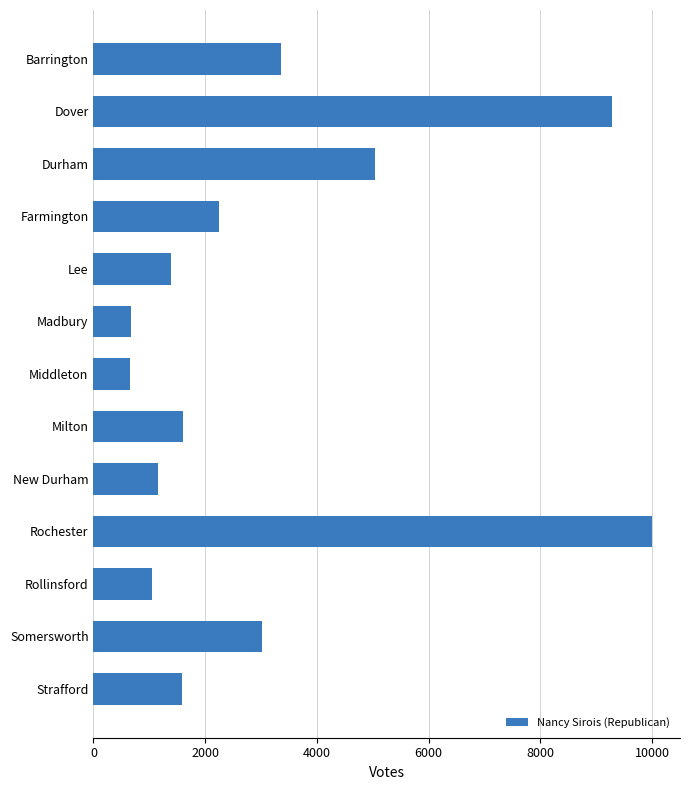

Which label corresponds to the largest value in the chart?

Rochester